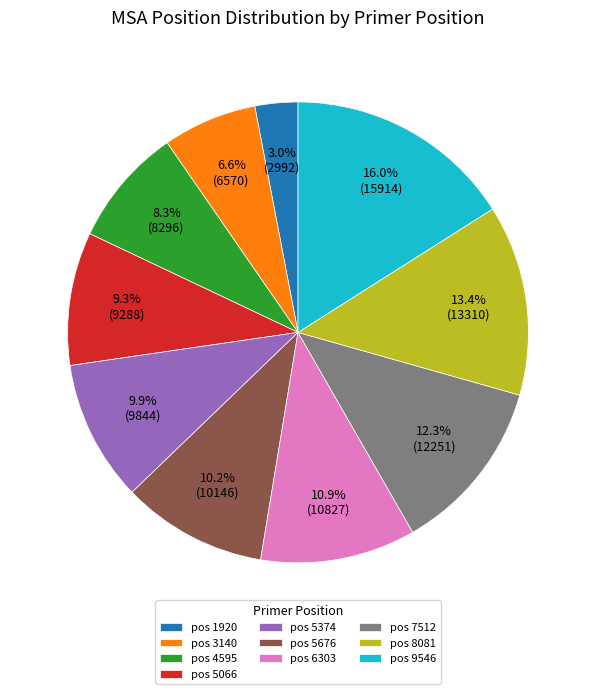

Is pos 5066 the majority of the pie?

No